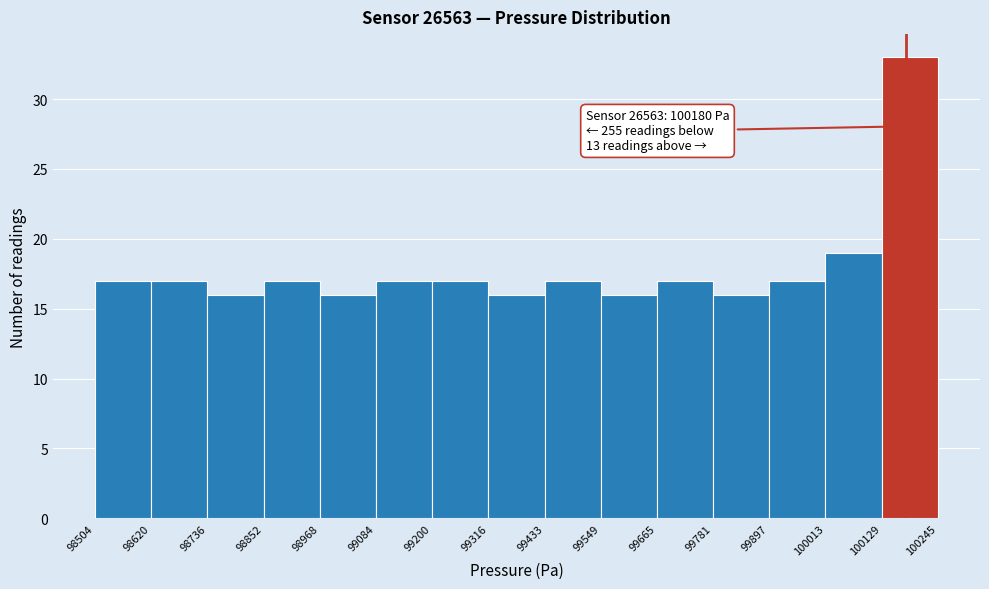

Which range on the x-axis has the tallest bar?

100129 to 100245